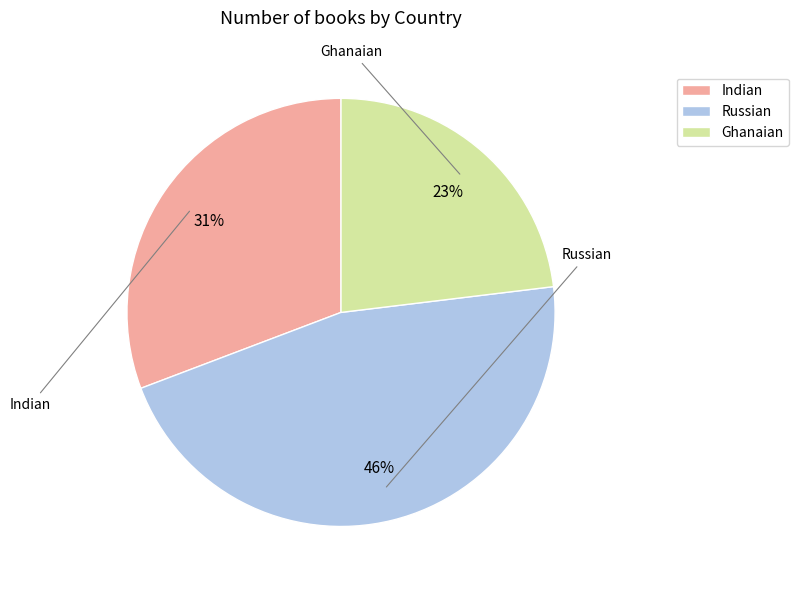

To the nearest percent, what portion does Russian represent?

46%